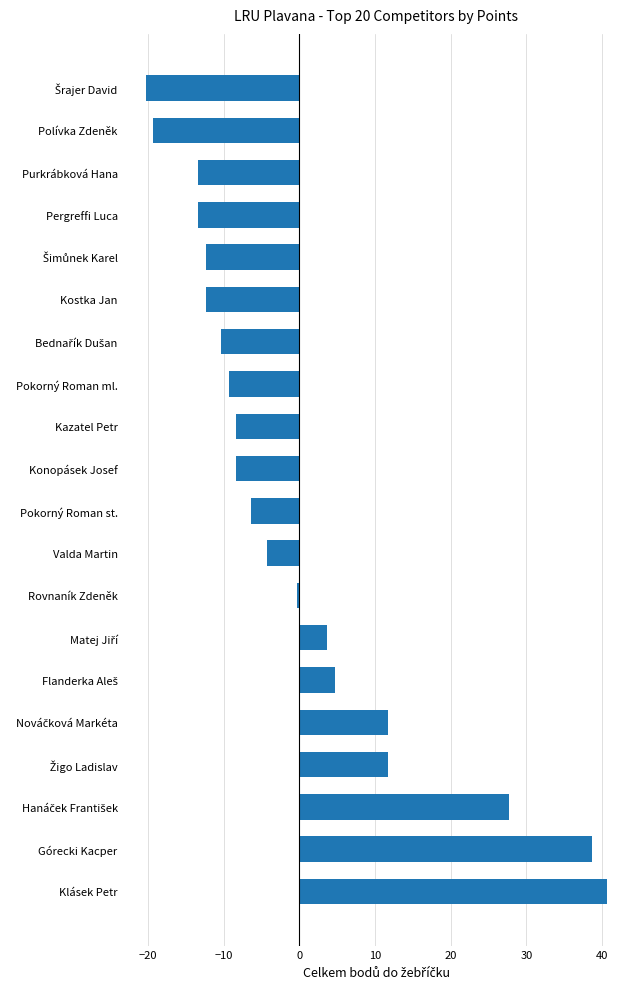

How many values exceed -6?

9